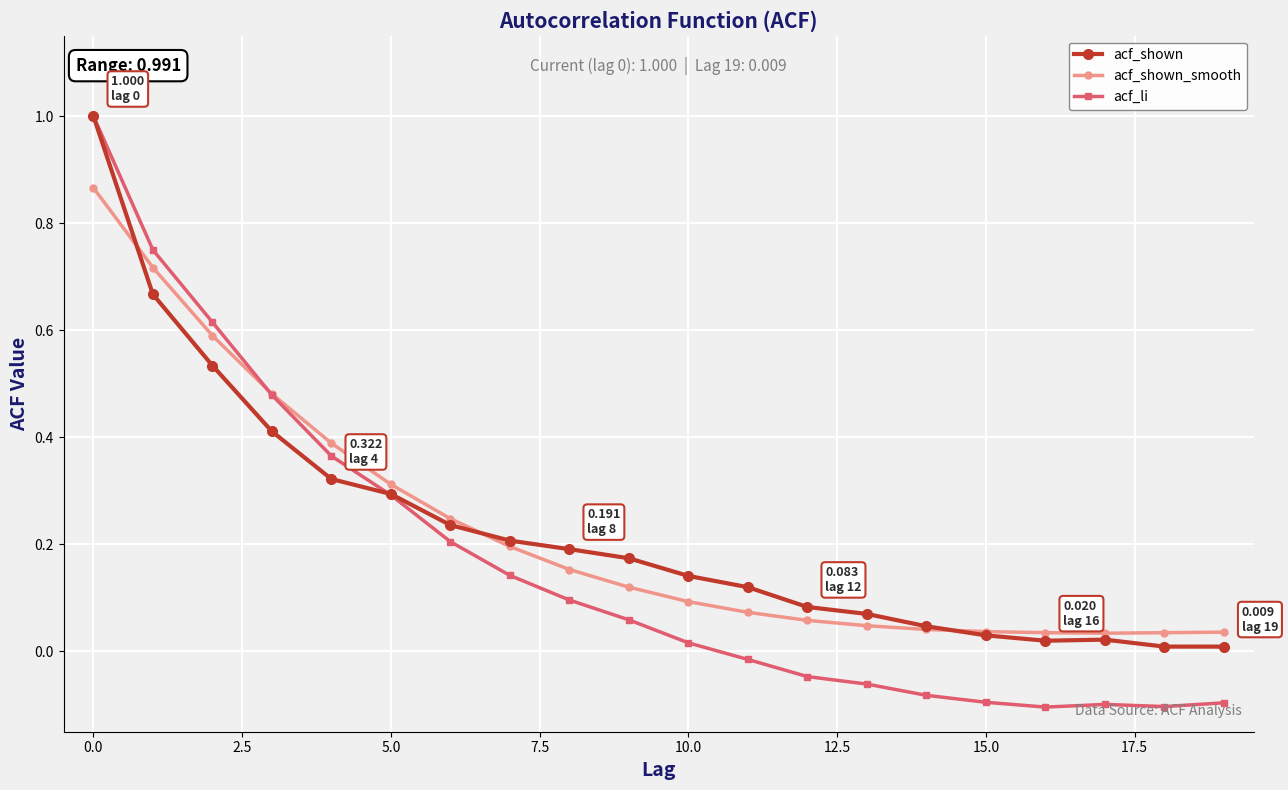

What is the greatest value displayed?

1.0